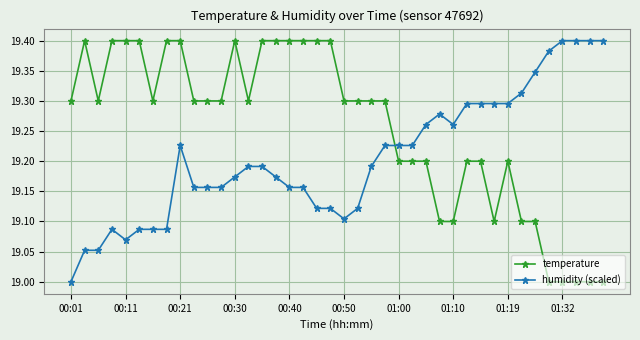

How many times do humidity (scaled) and temperature cross each other?

1